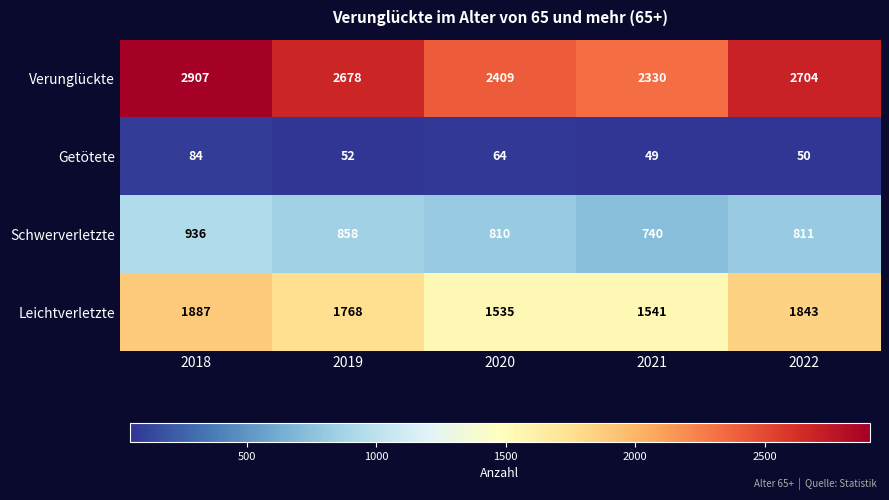

The value of Getötete at 2022 is 50. True or false?

True